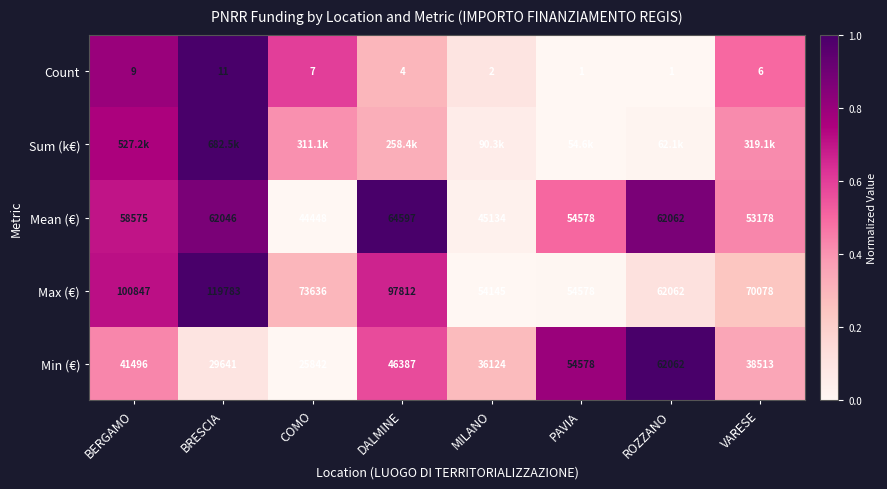

At how many categories does at least one series exceed 0?

8